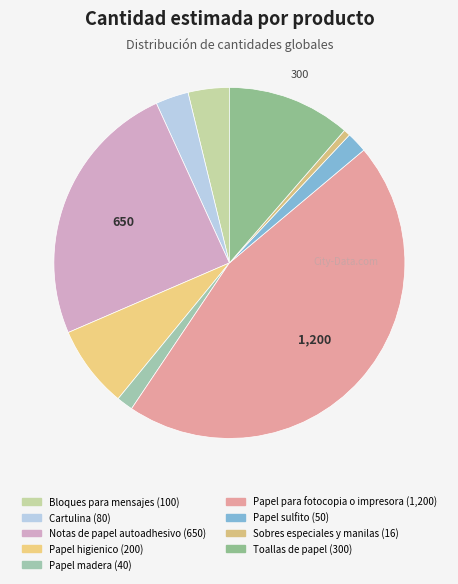

To the nearest percent, what percentage of the pie is Cartulina?

3%